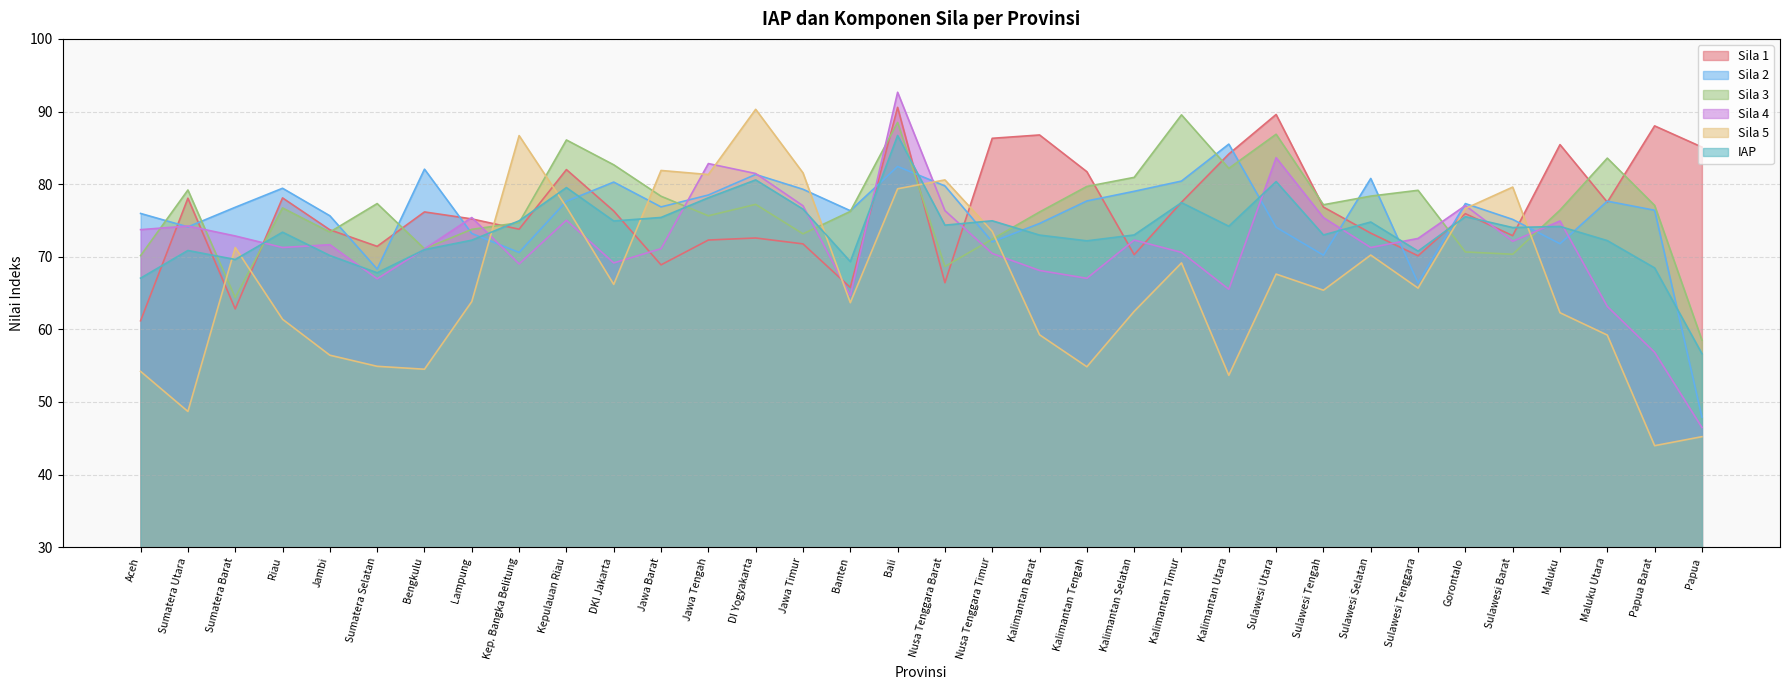

Rank the series by their maximum value, from highest to lowest.

Sila 4, Sila 1, Sila 5, Sila 3, IAP, Sila 2